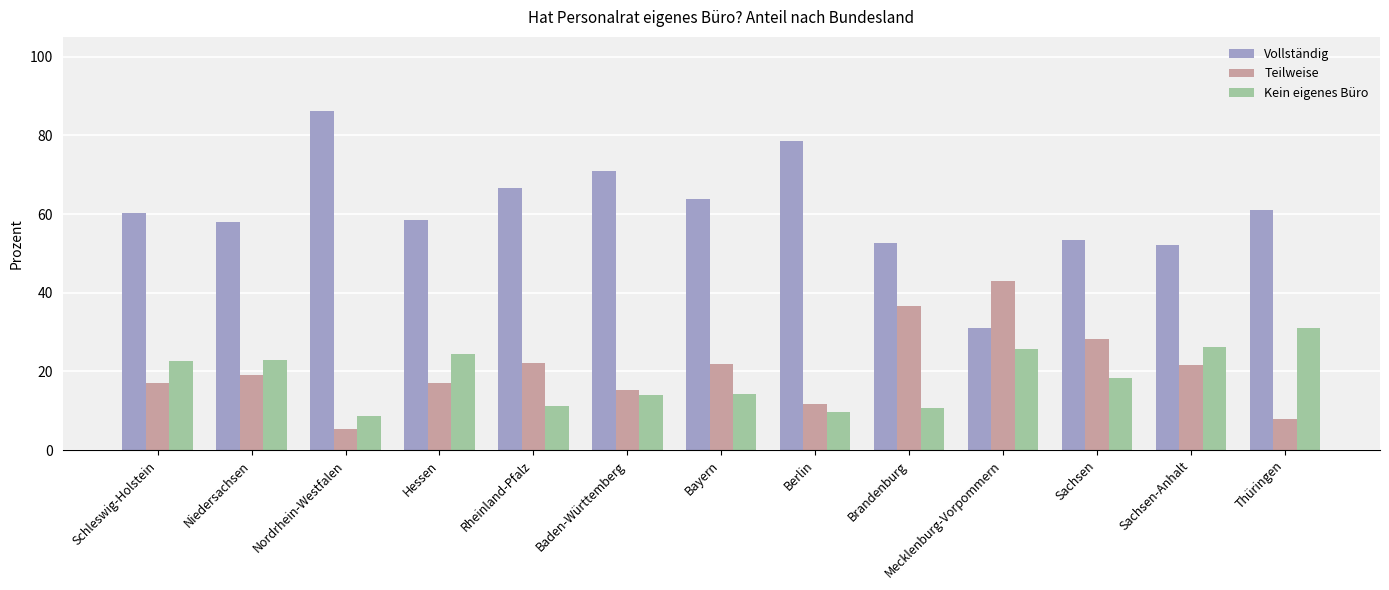

What is the value of the Vollständig bar at the 8th from the left?

78.5